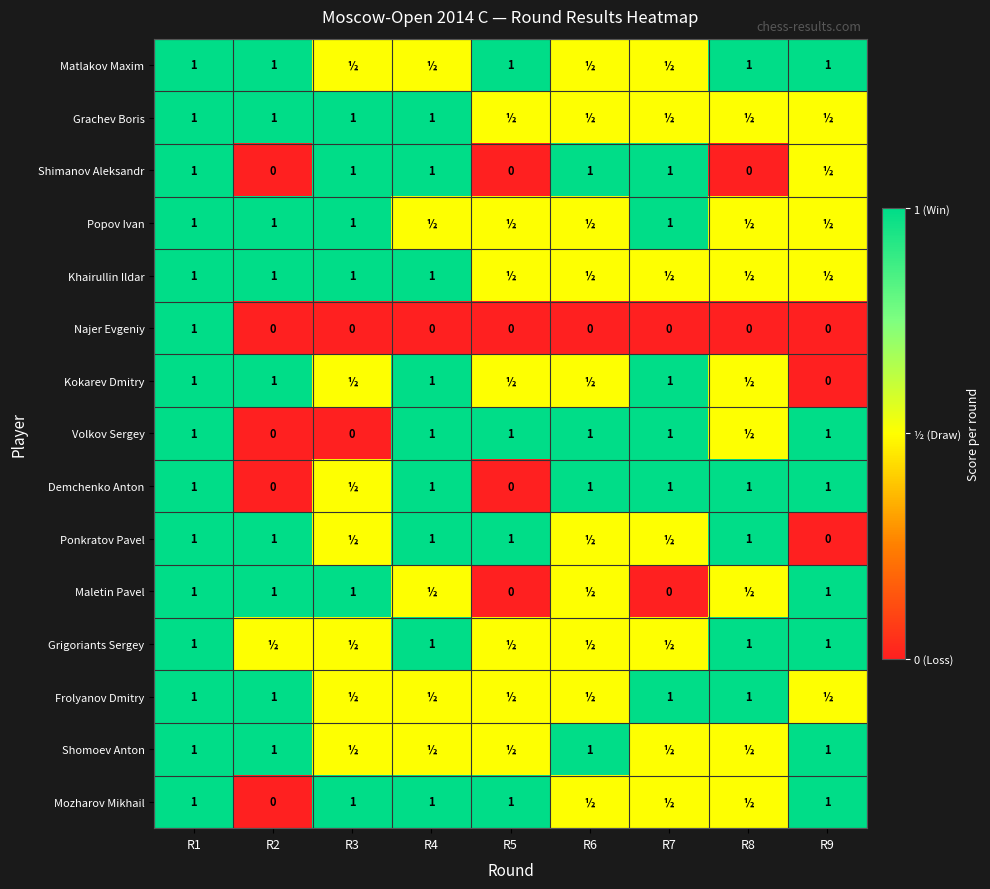

True or false: Najer Evgeniy has a value of 0.0 at R2.

True